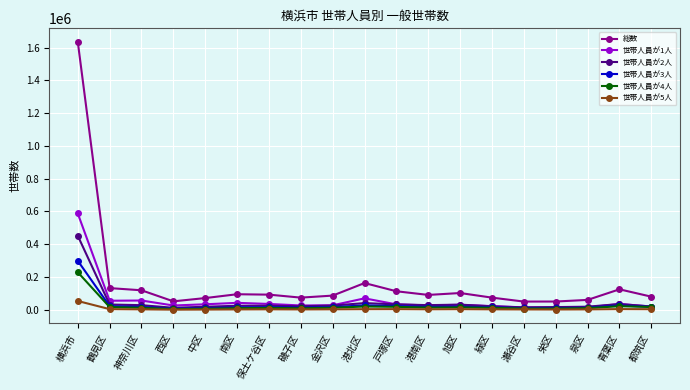

What are all the series names shown in the legend?

総数, 世帯人員が1人, 世帯人員が2人, 世帯人員が3人, 世帯人員が4人, 世帯人員が5人